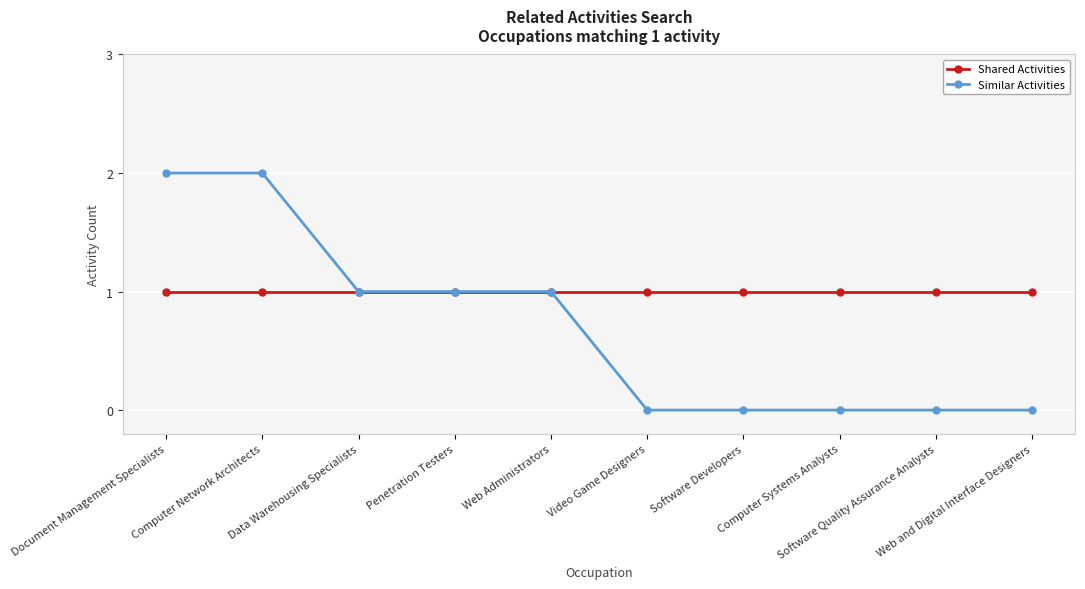

Which series has the largest range (max minus min)?

Similar Activities